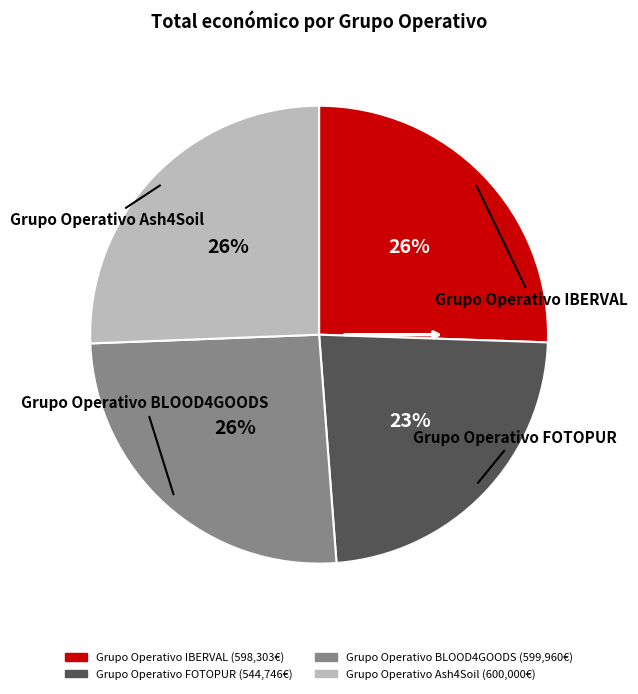

To the nearest percent, what is the average slice percentage?

25%